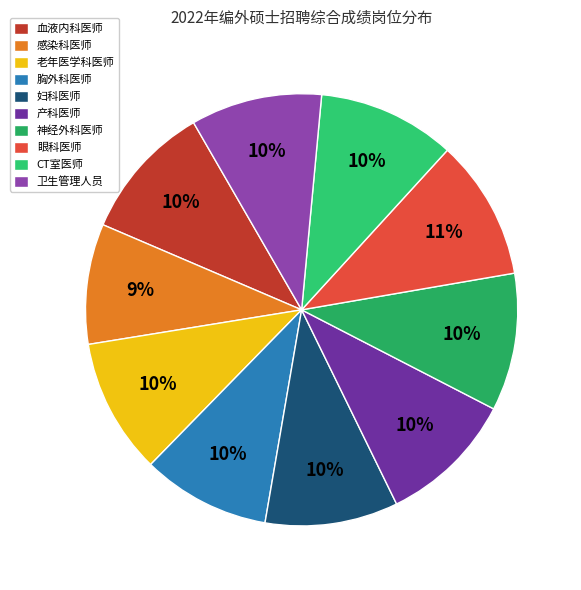

What portion of the pie excludes 妇科医师?

90.0%